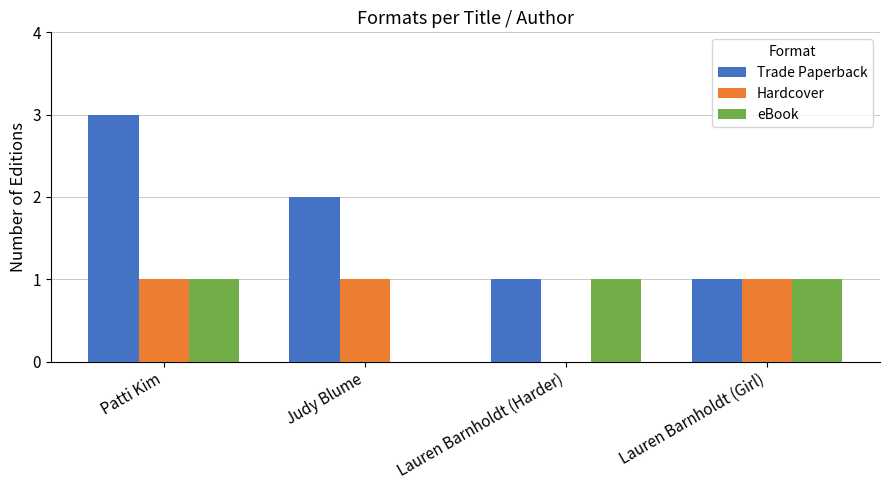

At which label is eBook closest to 0?

Judy Blume